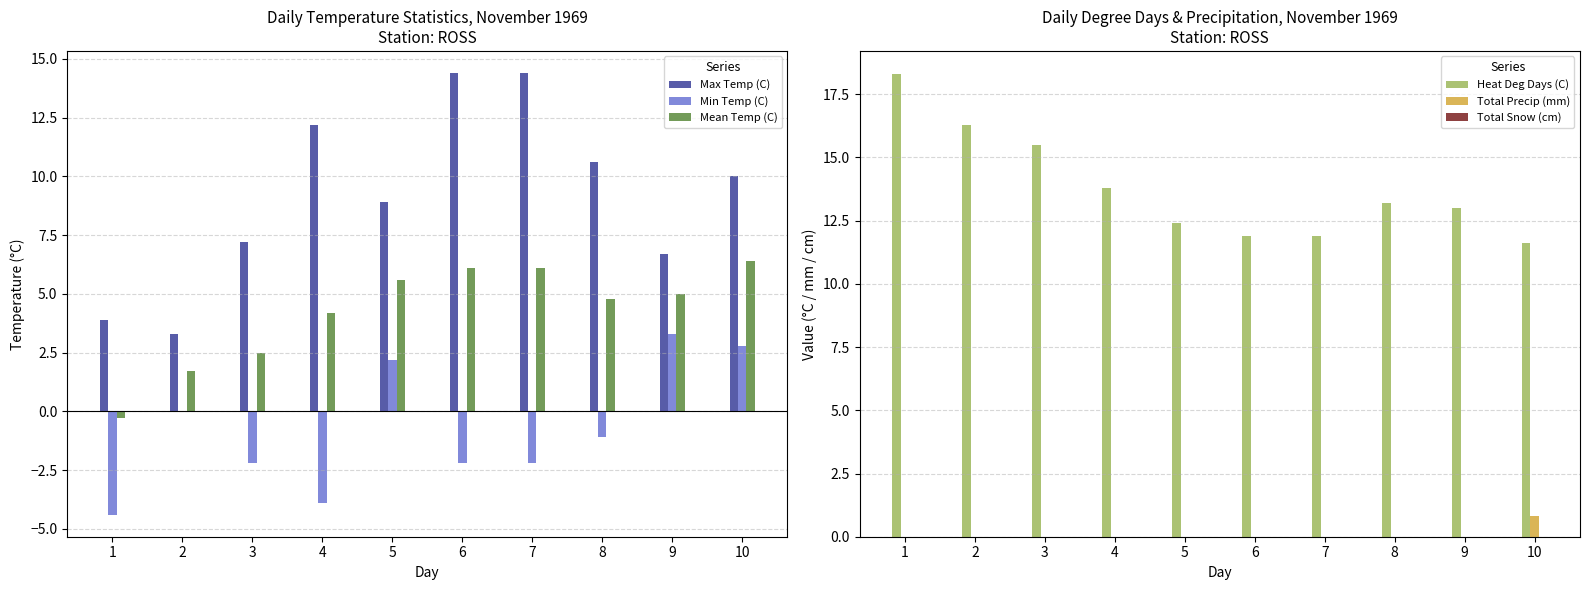

At which label is Min Temp (C) closest to 0?

2